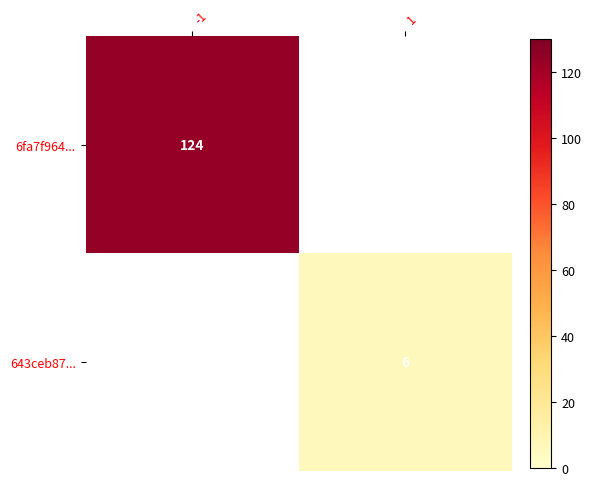

The value of 6fa7f964... at -1 is 216. True or false?

False